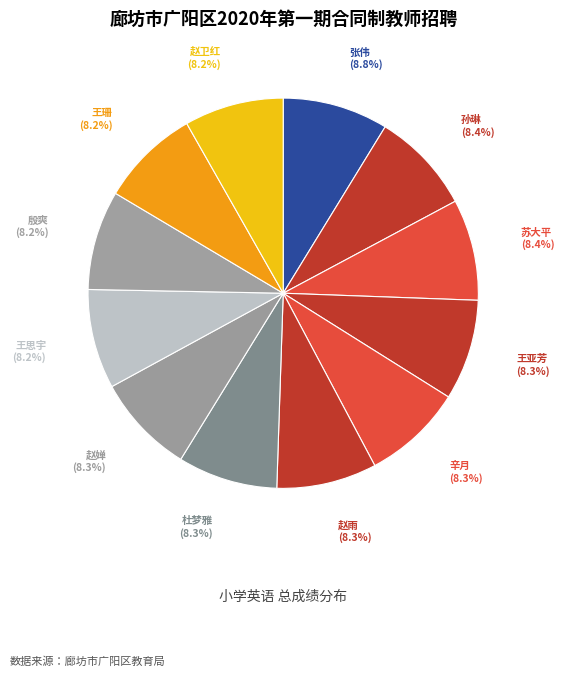

Do 王亚芳 and 辛月 together represent more than half of the pie?

No